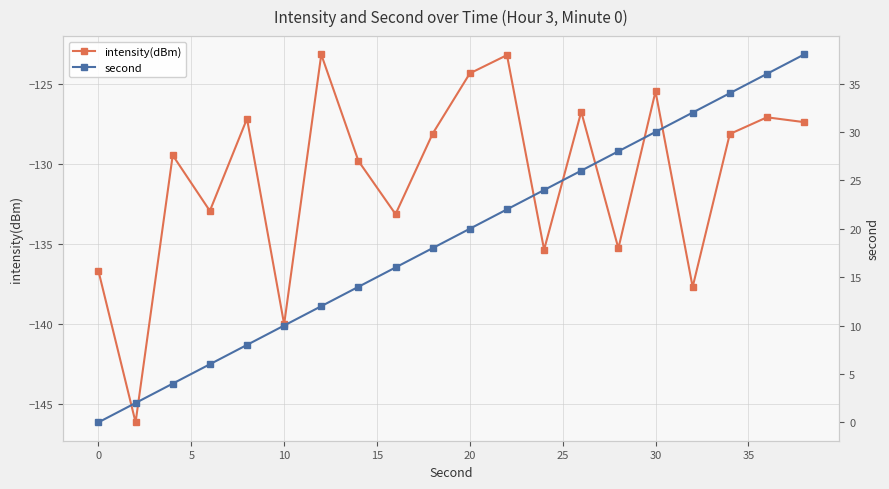

True or false: second has a value of 4.7 at 10.

False